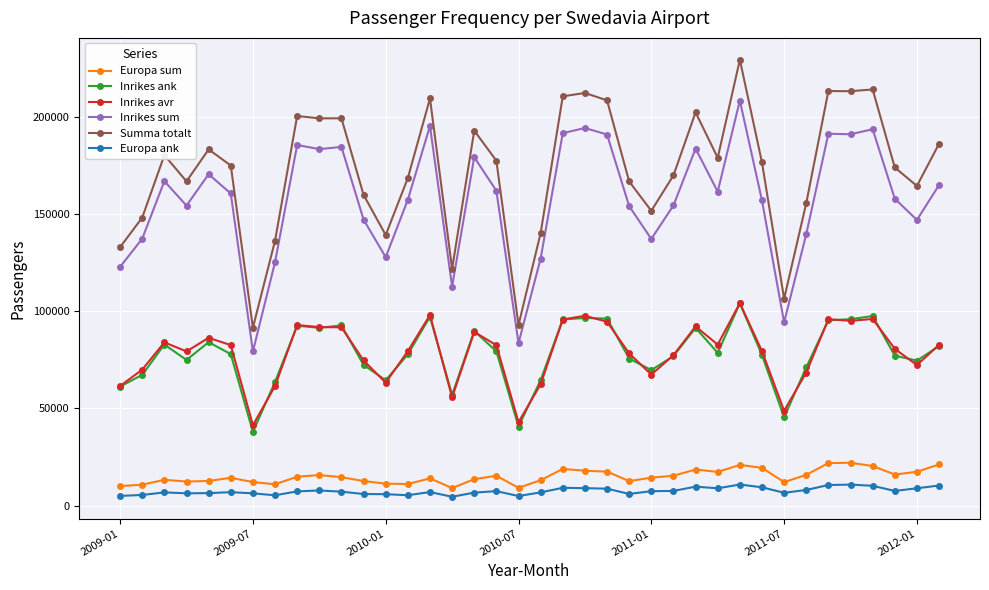

What is the value of the Inrikes sum point at the 2nd from the left?

137286